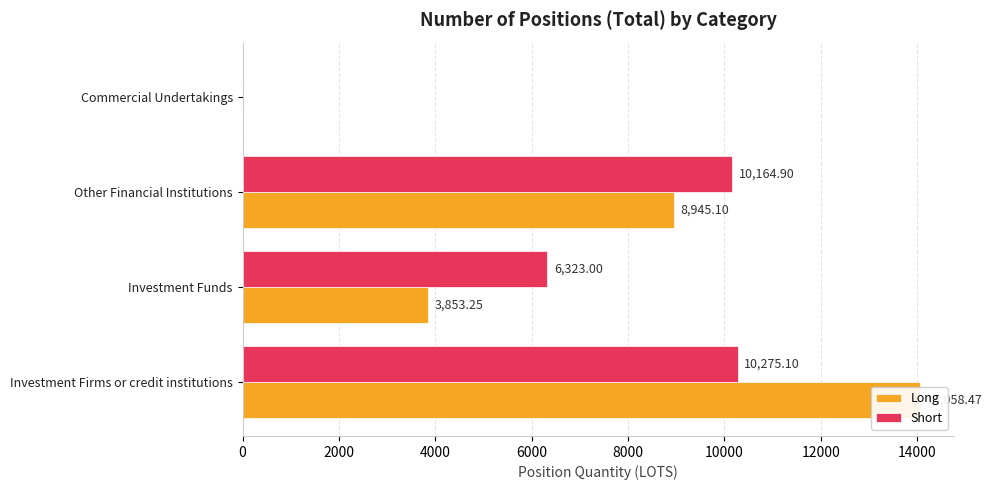

How many groups of bars are there?

4